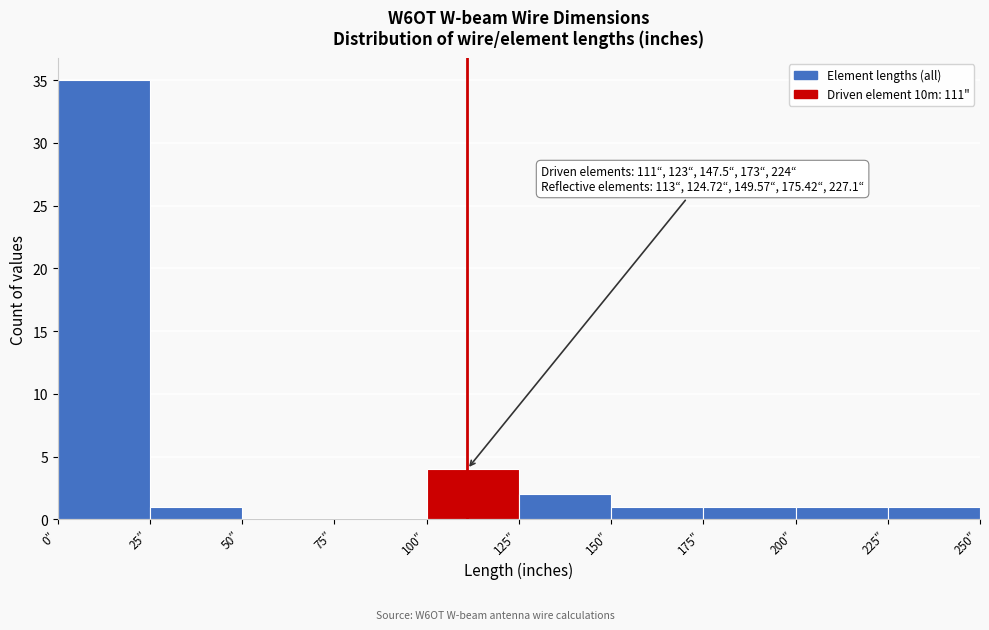

Over which range of the x-axis is the bar tallest?

0 to 25